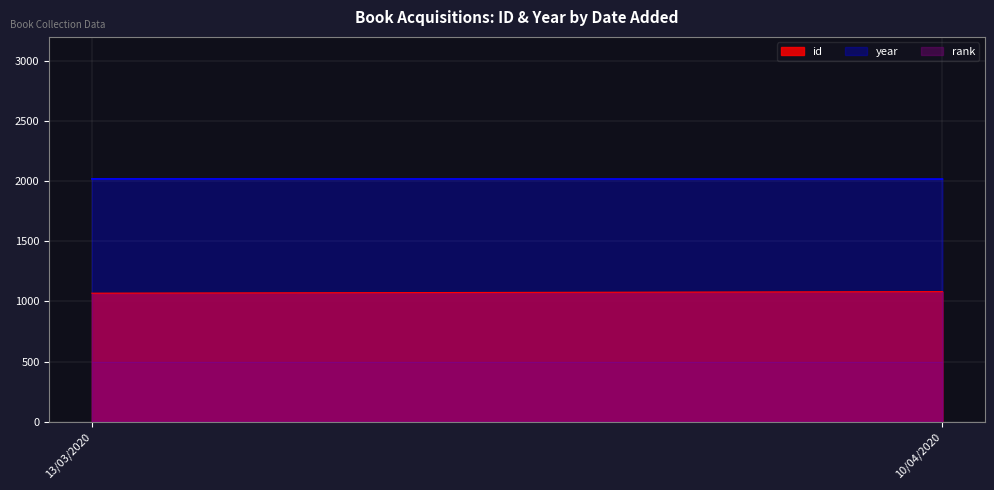

What is the difference between the year values at 13/03/2020 and 10/04/2020?

1